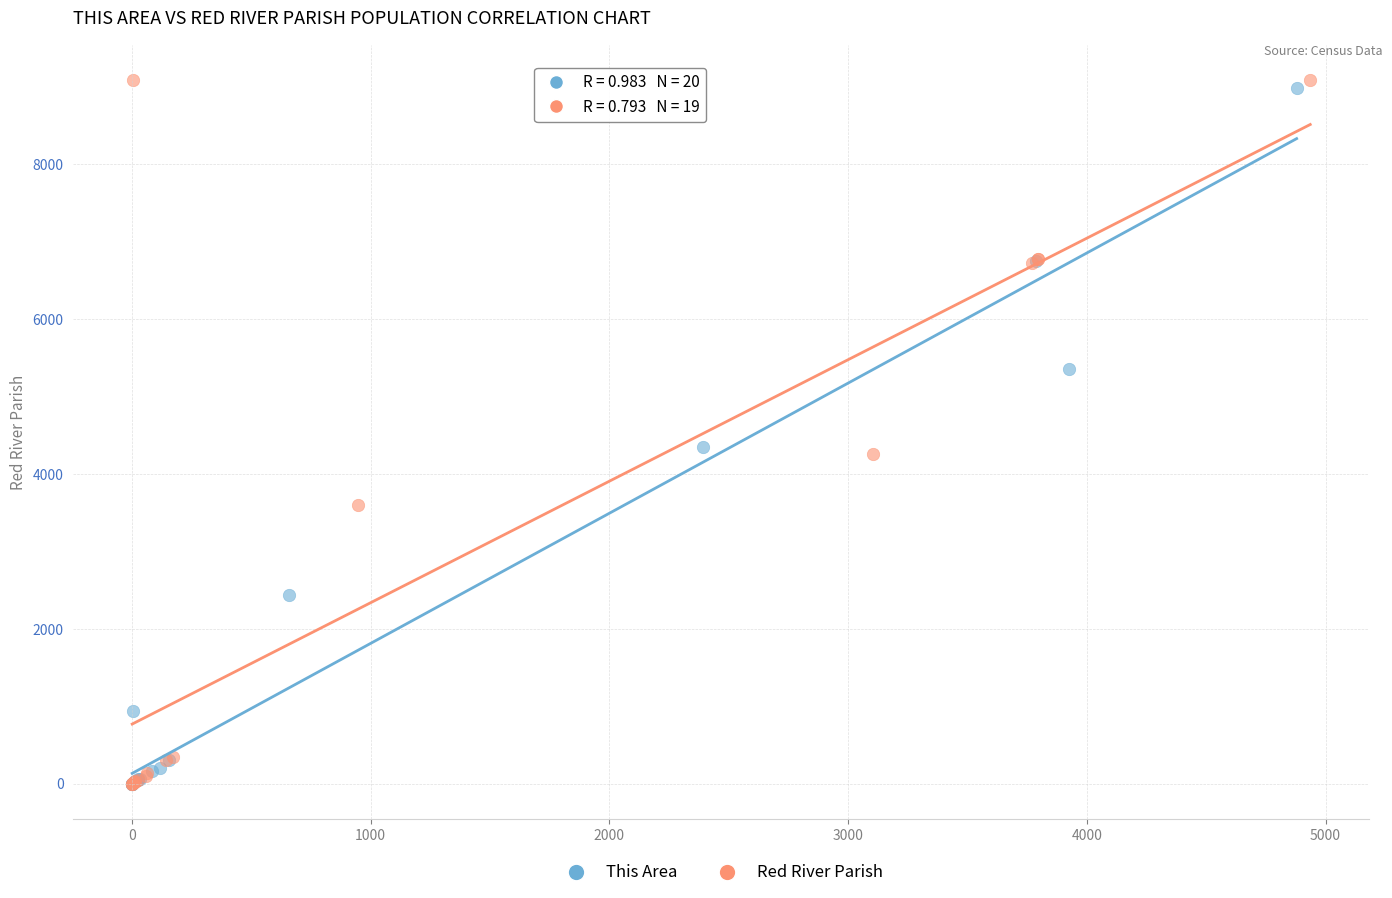

Which series contains the highest Y value?

Red River Parish